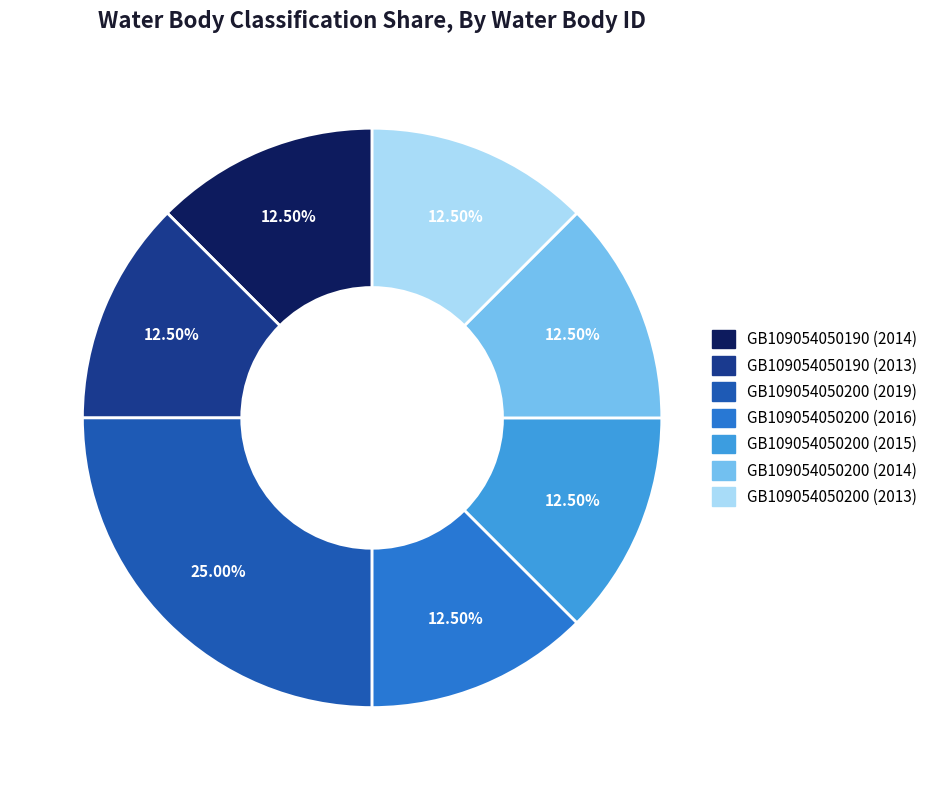

What is the ratio of the value at GB109054050200 (2014) to the value at GB109054050200 (2016)?

1.0